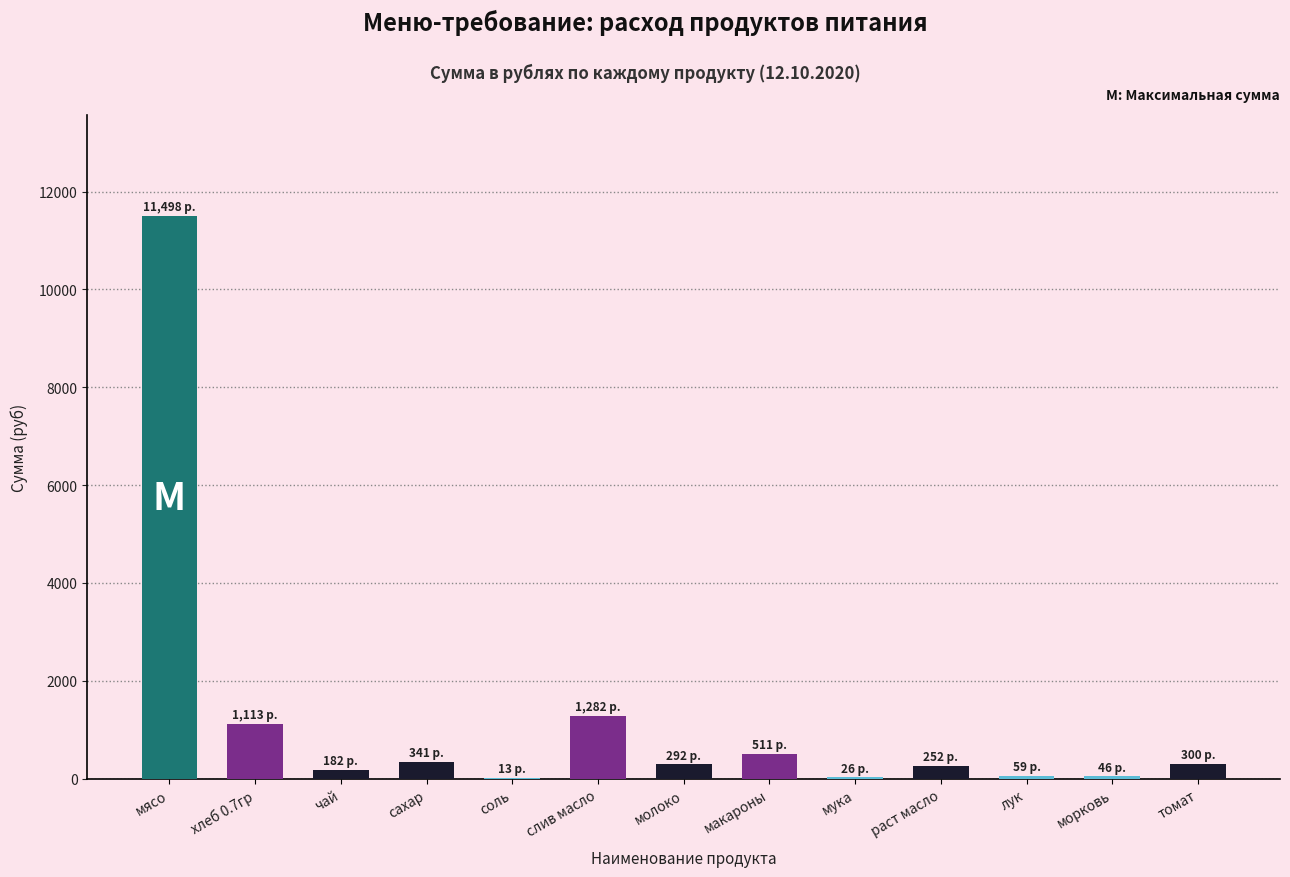

What is the maximum value shown in the chart?

11497.5